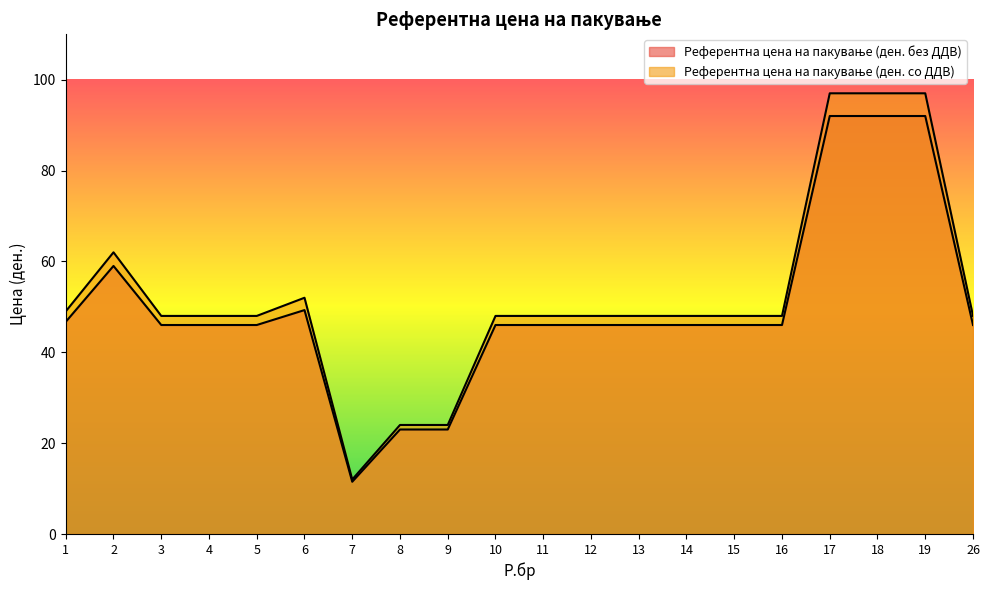

Does the chart have visible grid lines?

No